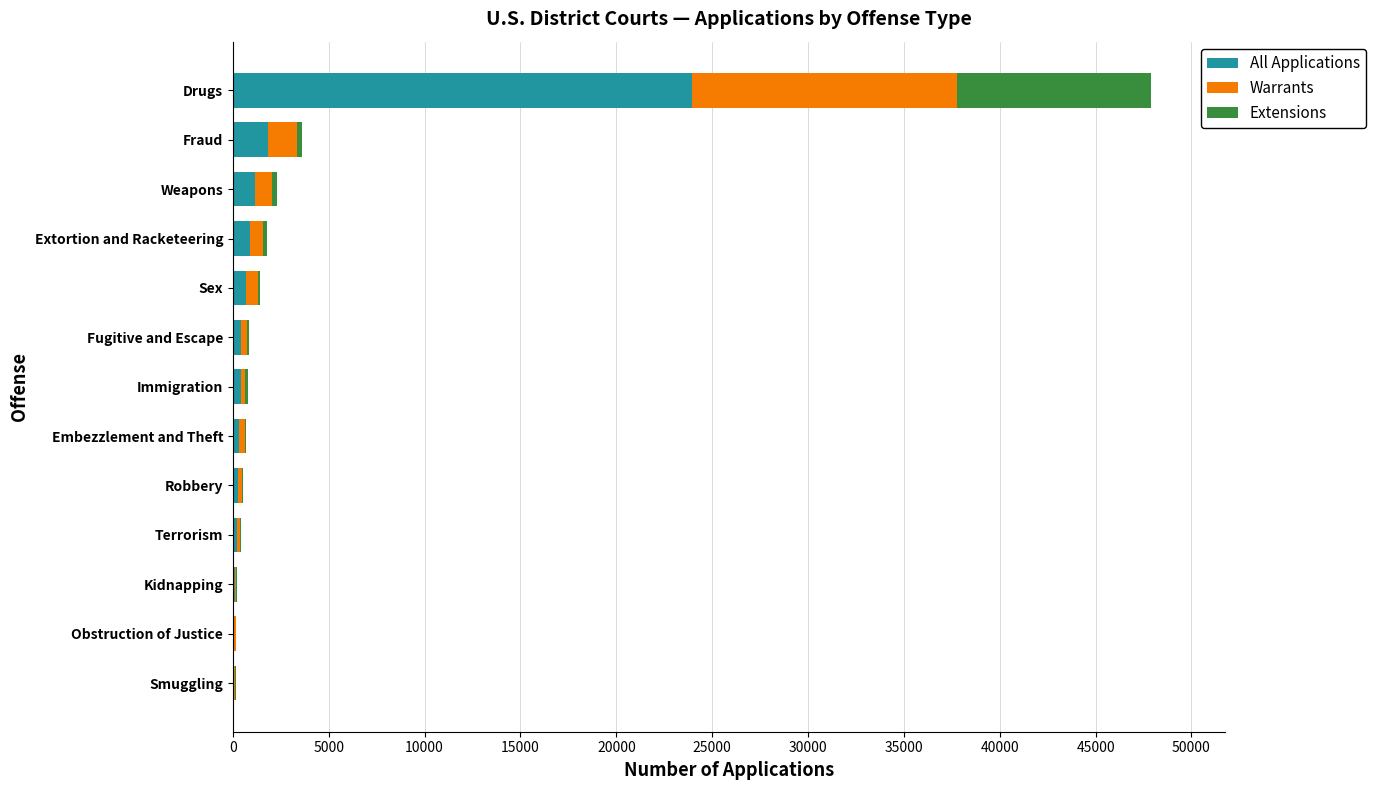

What is the maximum value for All Applications?

23955